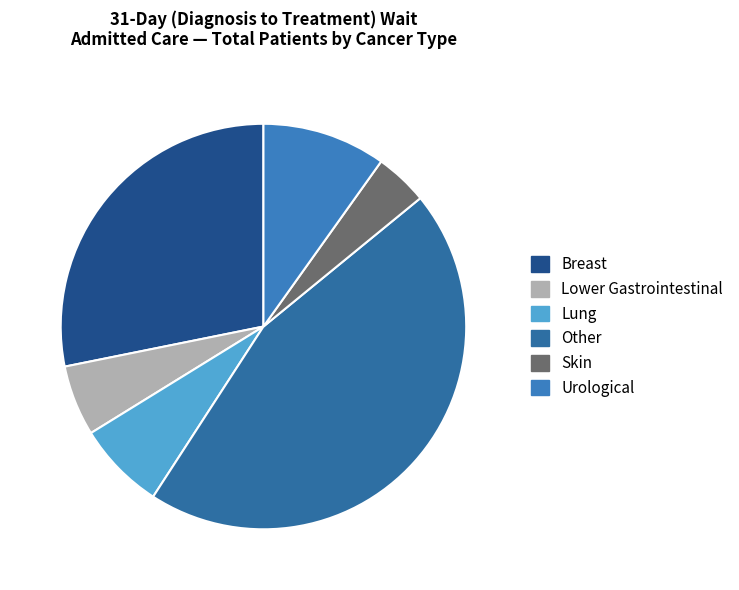

Rank the categories by value from lowest to highest.

Skin, Lower Gastrointestinal, Lung, Urological, Breast, Other